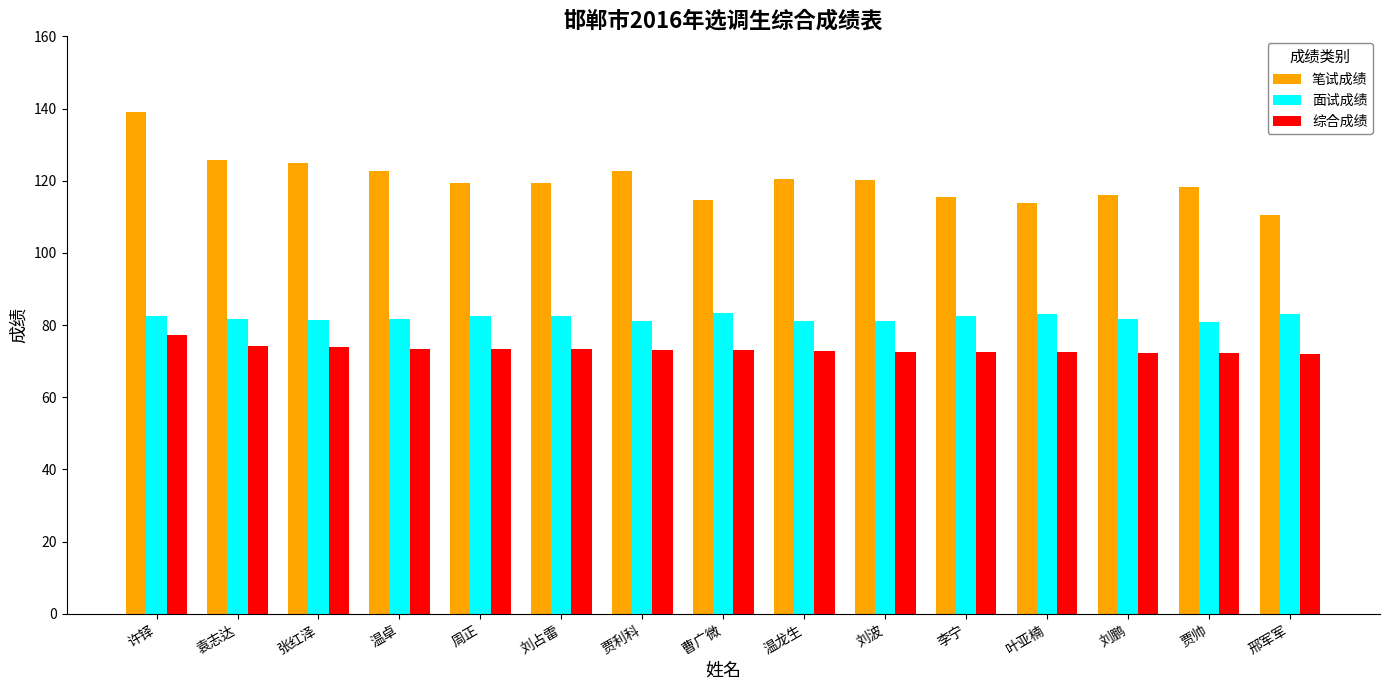

How many groups of bars are there?

15